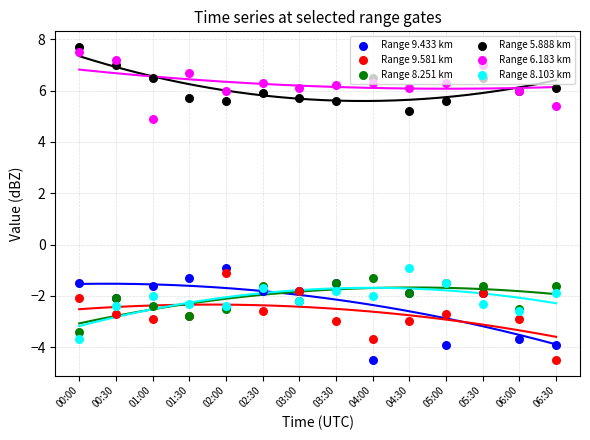

Which series has the largest total across all categories?

6.183